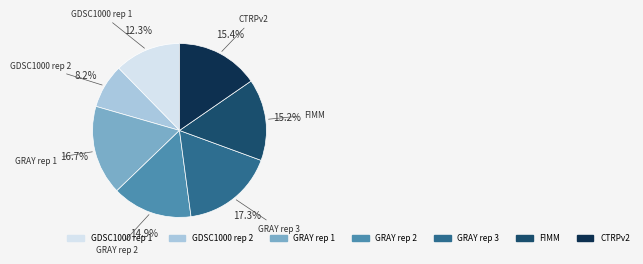

True or false: GDSC1000 rep 2 accounts for 8% of the total.

True